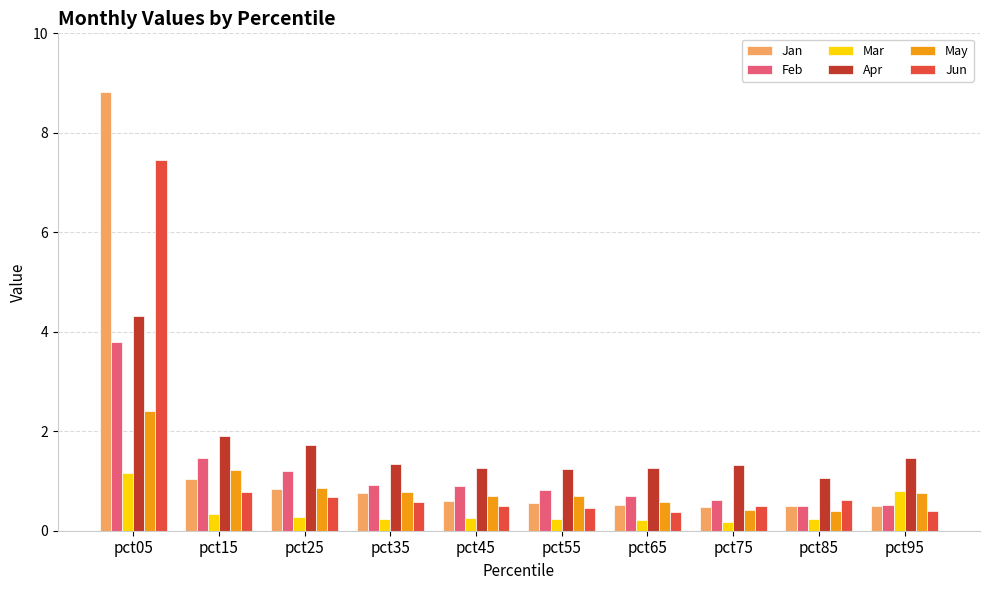

Which series has the largest total across all categories?

Apr